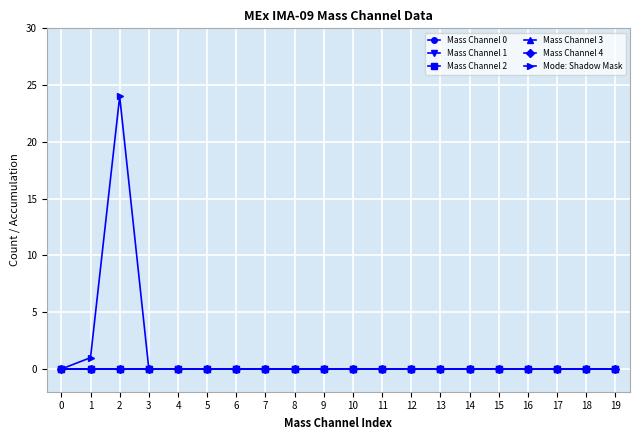

Which series has the largest total across all categories?

Mode: Shadow Mask